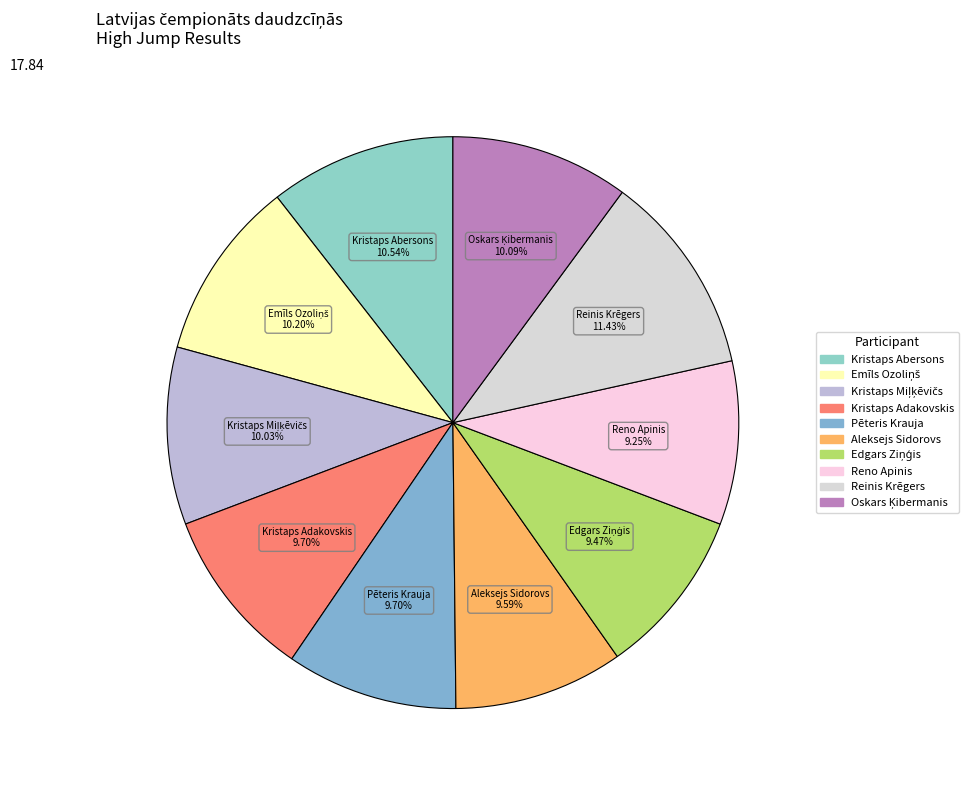

Is it true that Kristaps Adakovskis is 10% of the pie?

True